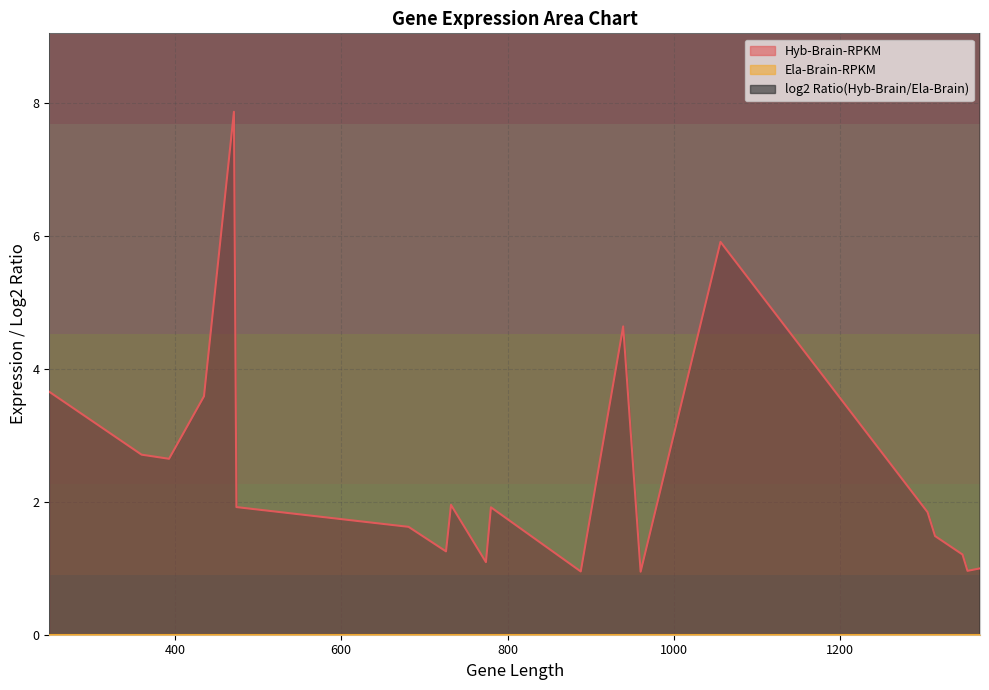

How many categories are shown in the chart?

20